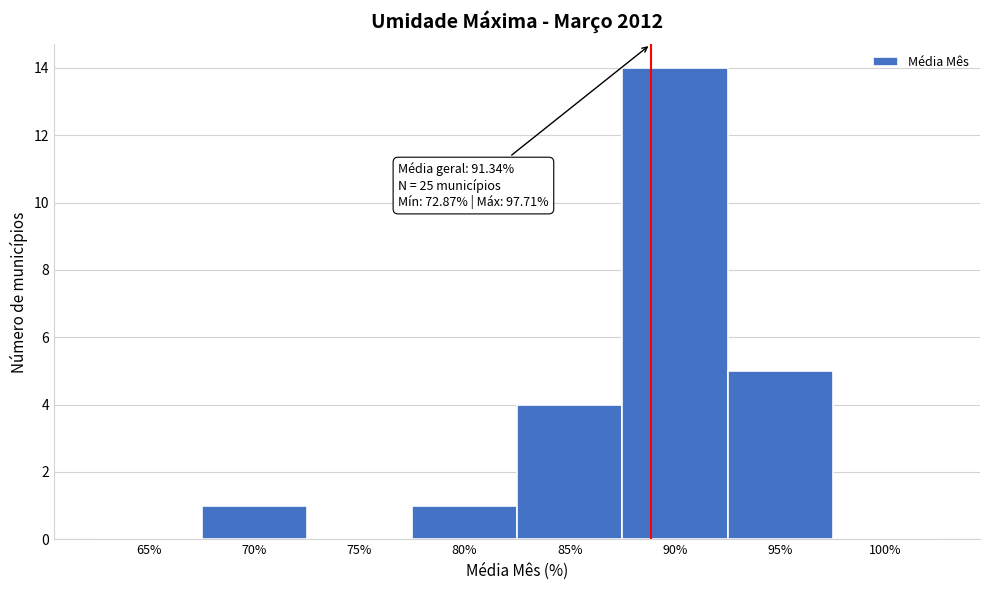

Reading left to right, list all the values displayed in this chart.

65%=0	70%=1	75%=0	80%=1	85%=4	90%=14	95%=5	100%=0